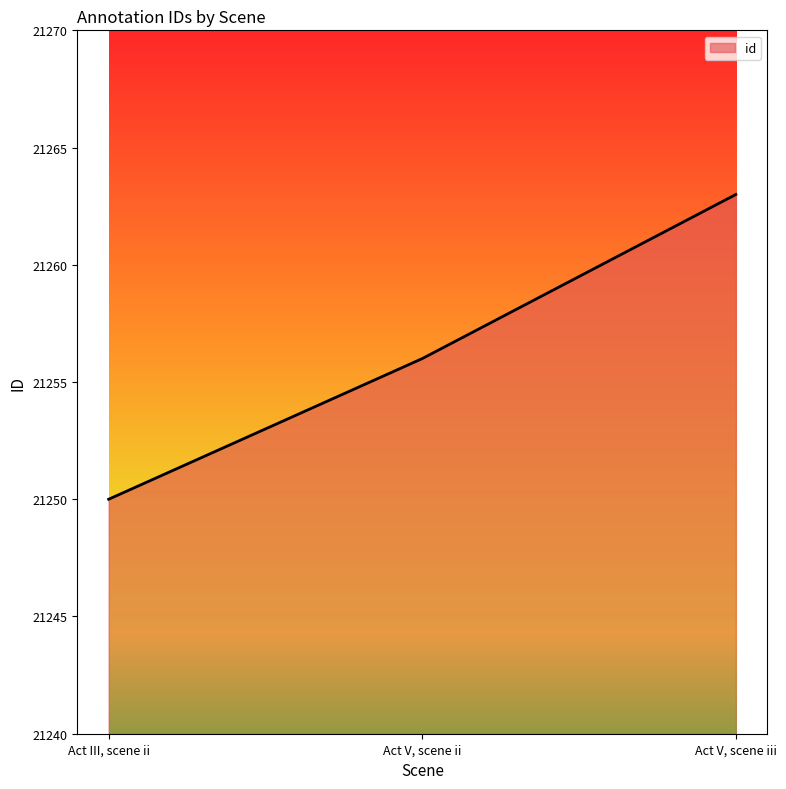

Reading right to left, what are all the values shown in this chart?

Act V, scene iii=21263	Act V, scene ii=21256	Act III, scene ii=21250